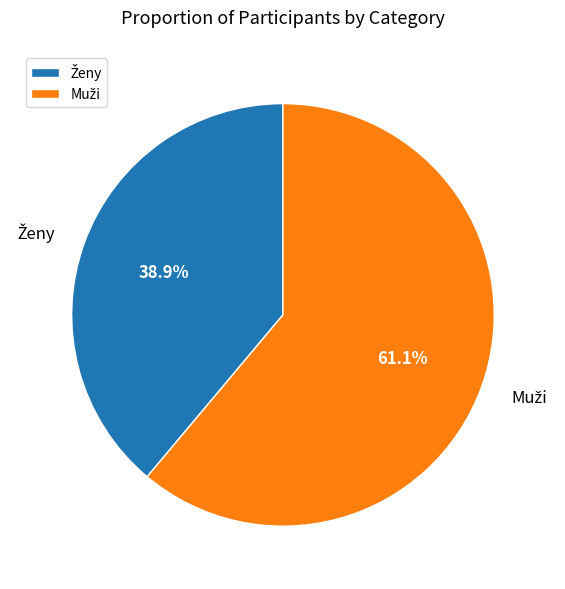

Is there any slice that represents more than half of the pie?

Yes